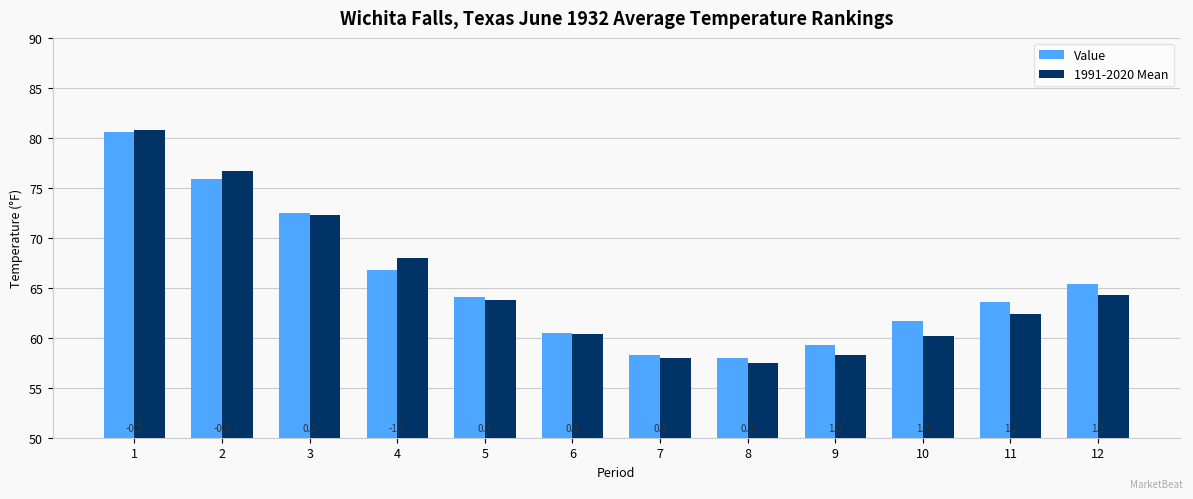

What is the value of the 1991-2020 Mean bar at the 4th from the left?

68.0